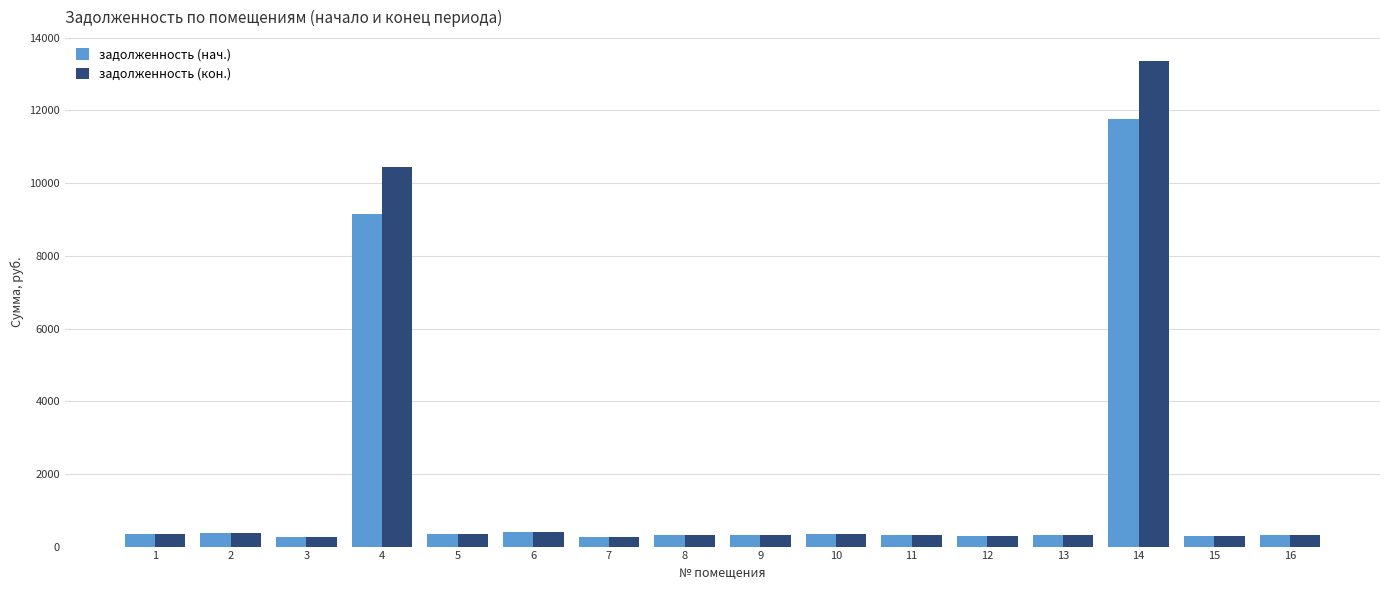

What is the spread (max minus min) of values at 4?

1288.7